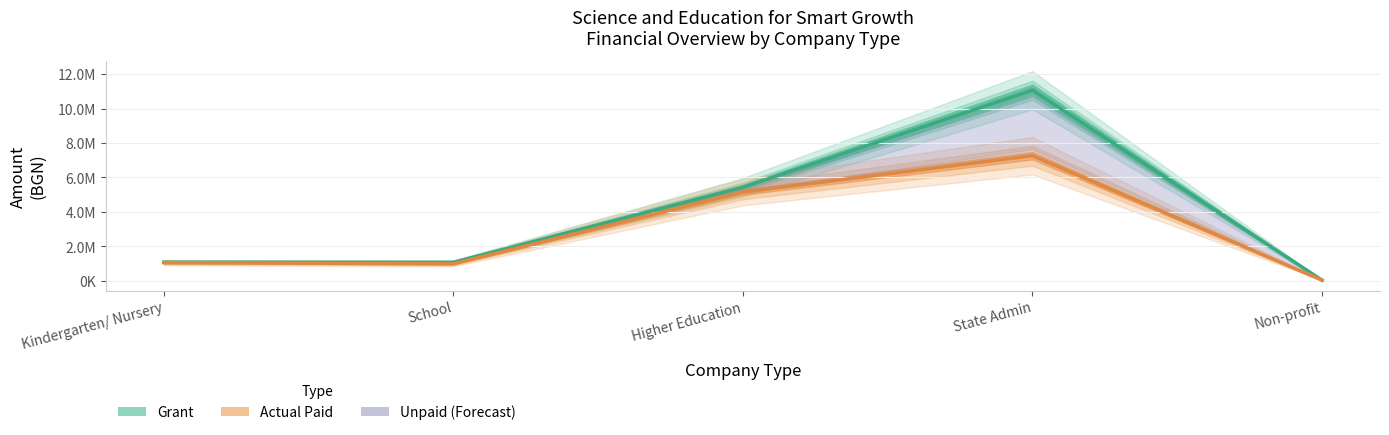

At which label does Actual Paid (Partial) first exceed 1050028?

Kindergarten/ Nursery